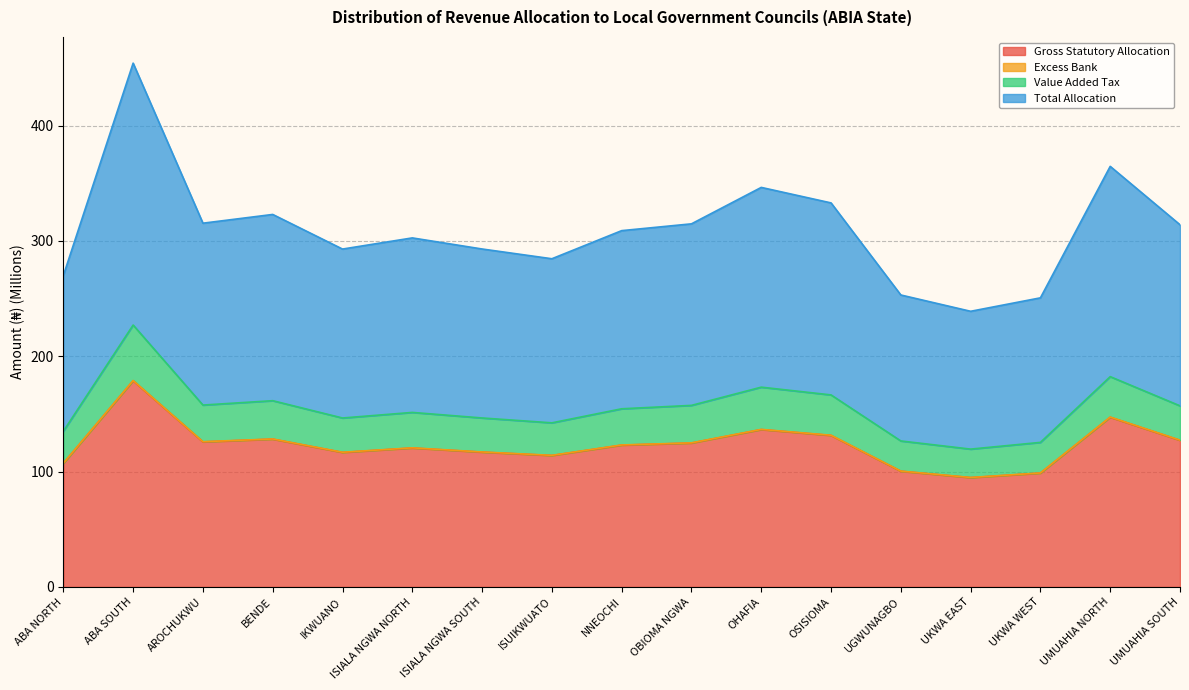

Reading left to right, transcribe all the data shown in this chart.

Gross Statutory Allocation: 107.1	178.7	125.7	128.1	116.6	120.4	116.8	113.9	122.9	124.7	136.4	131.3	100.3	94.8	98.7	147.1	127.1
Excess Bank: 107.2	178.9	125.9	128.3	116.8	120.6	117.0	114.1	123.1	124.9	136.6	131.5	100.4	94.9	98.8	147.3	127.3
Value Added Tax: 135.0	227.0	157.7	161.5	146.4	151.3	146.5	142.2	154.4	157.4	173.2	166.5	126.5	119.5	125.3	182.3	157.0
Total Allocation: 269.9	454.1	315.3	322.9	292.9	302.6	293.0	284.5	308.9	314.8	346.3	332.9	253.1	238.9	250.6	364.6	314.0